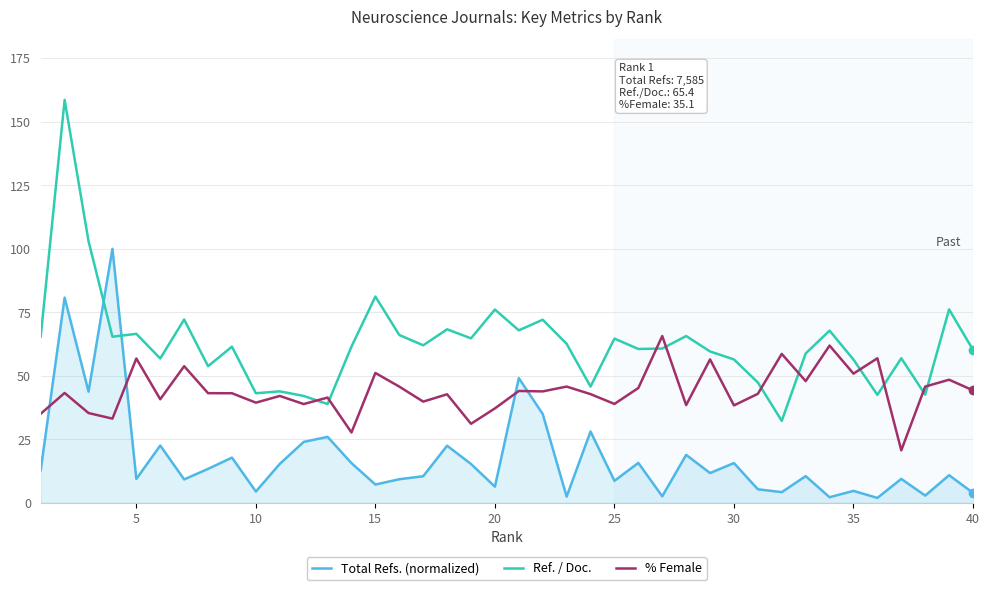

What is the maximum value for Total Refs. (normalized)?

100.0